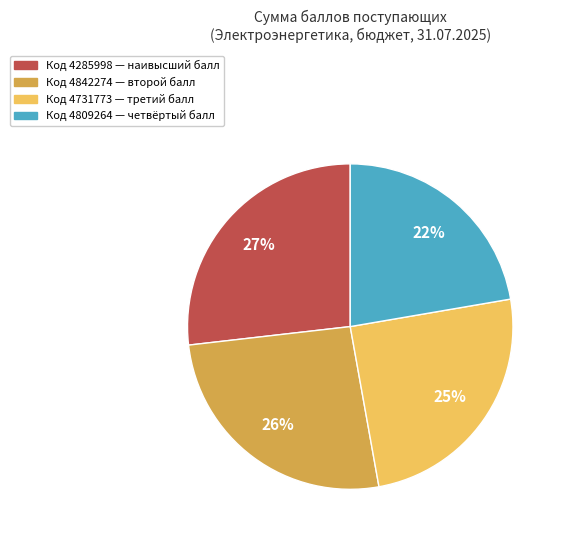

What percentage is the Код 4809264 — четвёртый балл slice, to the nearest percent?

22%